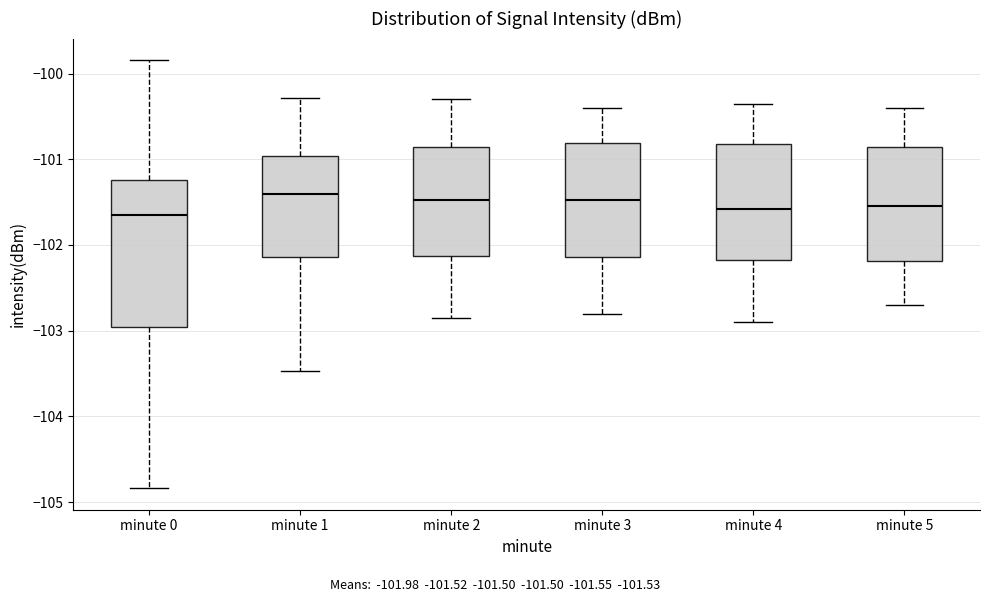

Reading left to right, read every box against the y-axis: the position of its median line, the range the box covers, and the ends of its whiskers. The values are not printed on the chart, so give them approximately, as read against the axis.

minute 0: median -101.7, box -103.0 to -101.2, whiskers -104.8 to -99.8
minute 1: median -101.4, box -102.1 to -101.0, whiskers -103.5 to -100.3
minute 2: median -101.5, box -102.1 to -100.9, whiskers -102.8 to -100.3
minute 3: median -101.5, box -102.1 to -100.8, whiskers -102.8 to -100.4
minute 4: median -101.6, box -102.2 to -100.8, whiskers -102.9 to -100.3
minute 5: median -101.5, box -102.2 to -100.9, whiskers -102.7 to -100.4